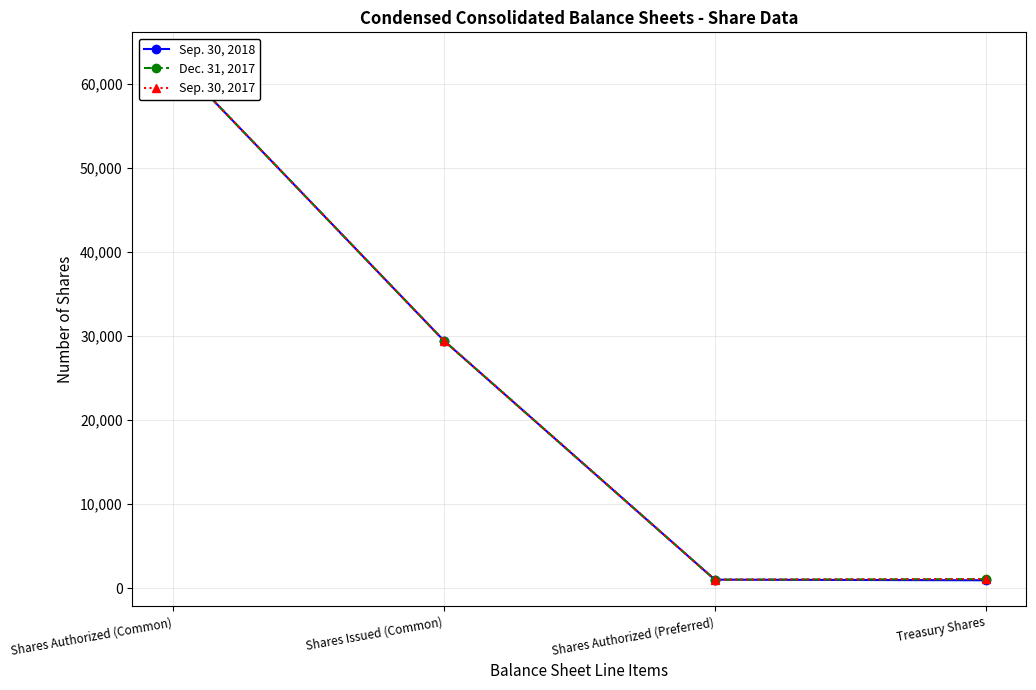

True or false: Sep. 30, 2017 and Dec. 31, 2017 cross at least once.

False